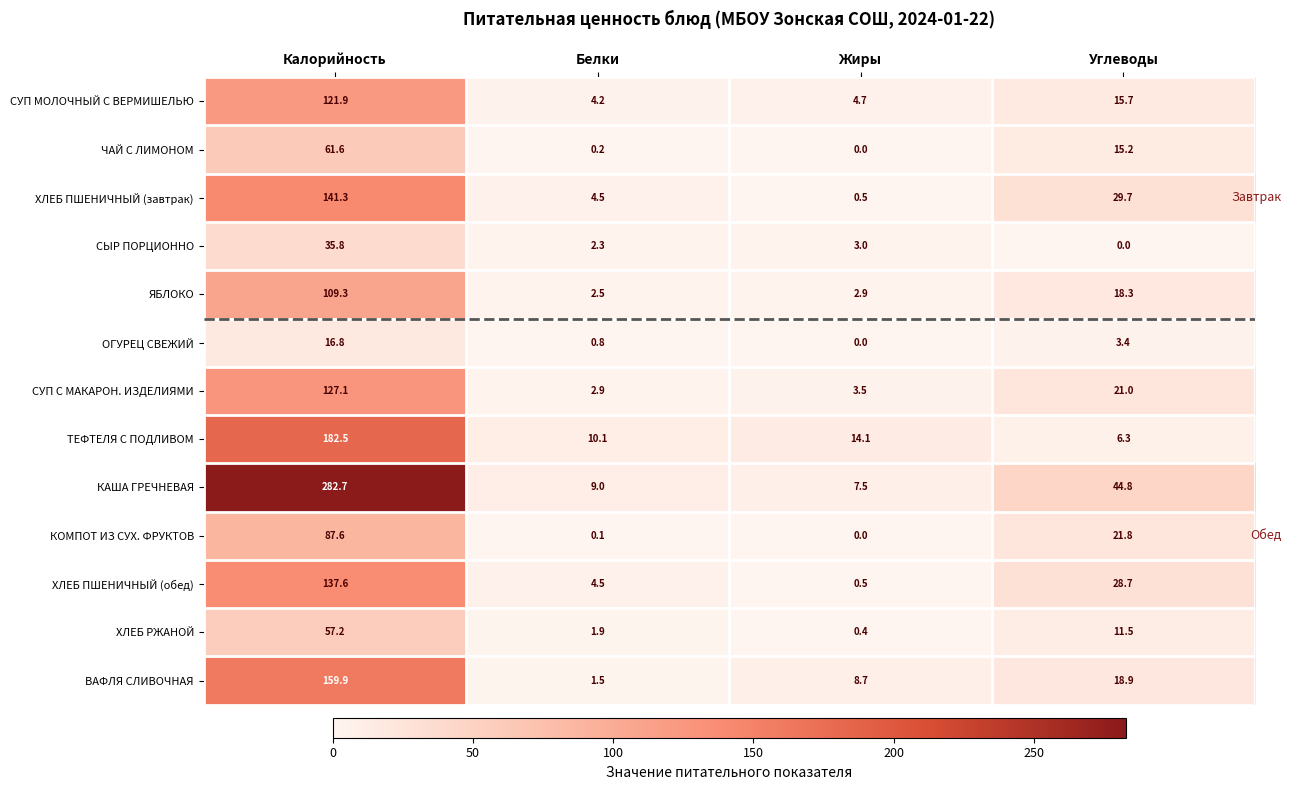

The СУП С МАКАРОН. ИЗДЕЛИЯМИ series shows 127.1 at Калорийность. True or false?

True